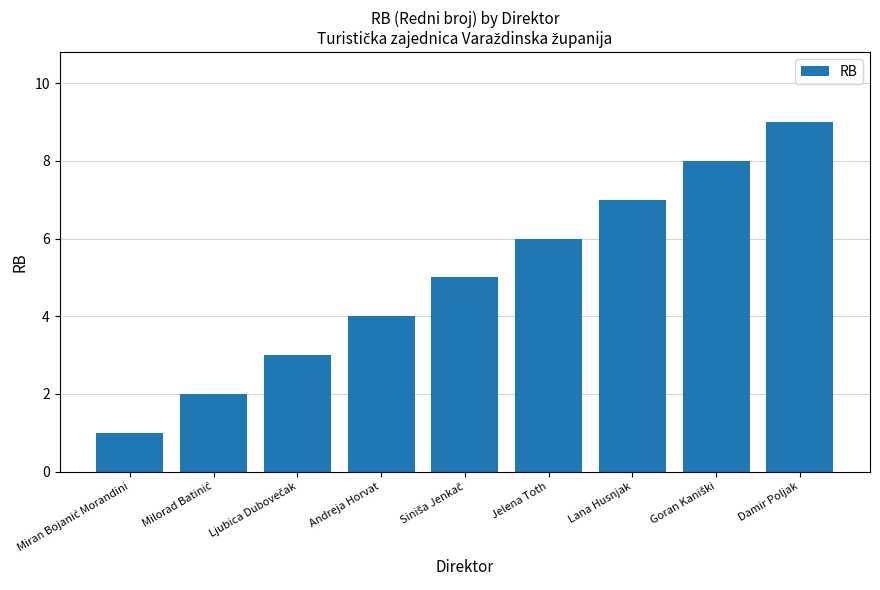

The chart shows a value of 6 at Jelena Toth. True or false?

True